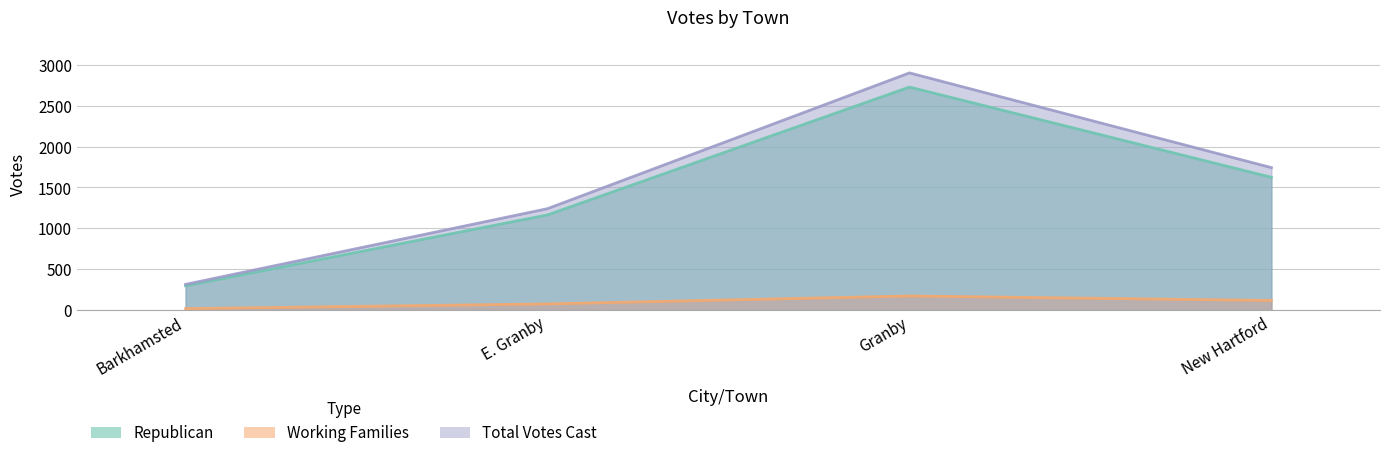

Rank the series by their maximum value, from highest to lowest.

Total Votes Cast, Republican, Working Families